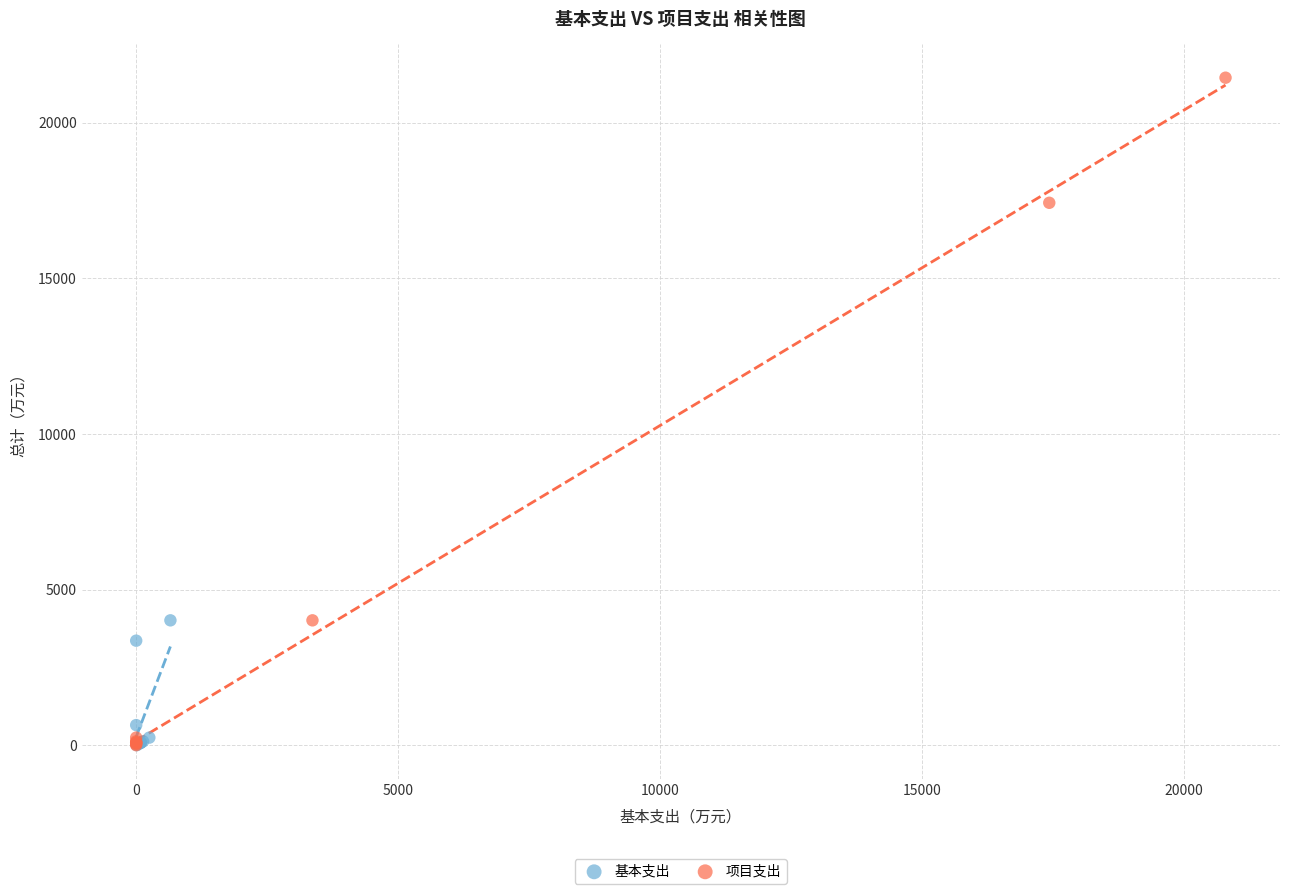

Which series has the largest Y range (max minus min)?

项目支出